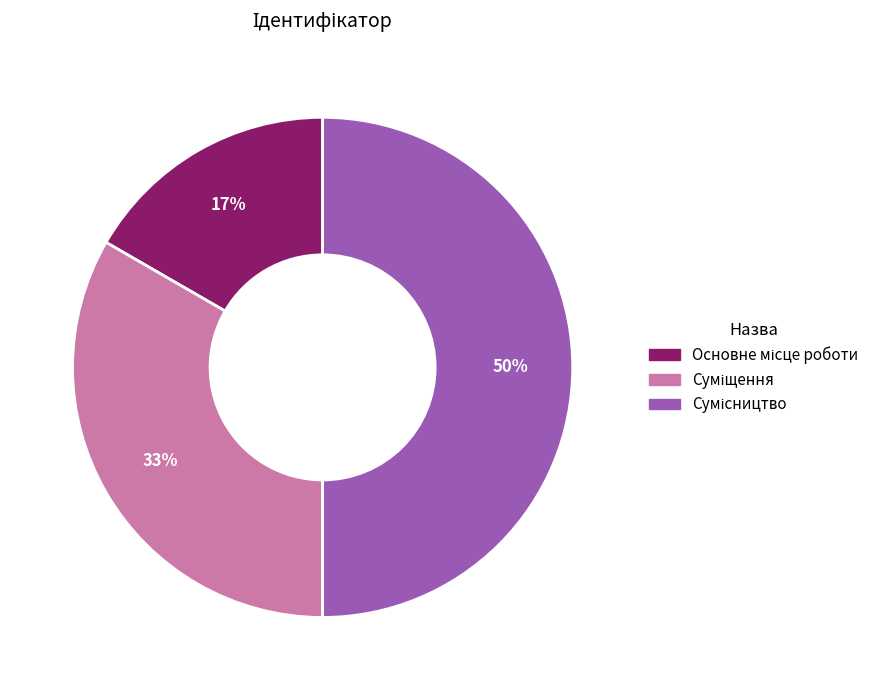

To the nearest percent, what is the average slice percentage?

33%